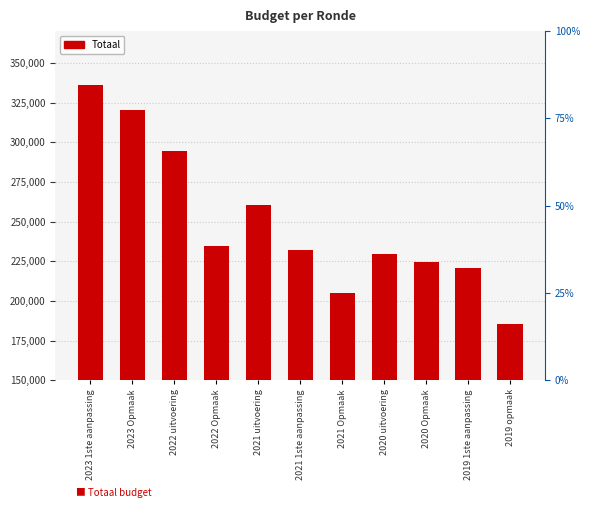

How many bars are there in total?

11